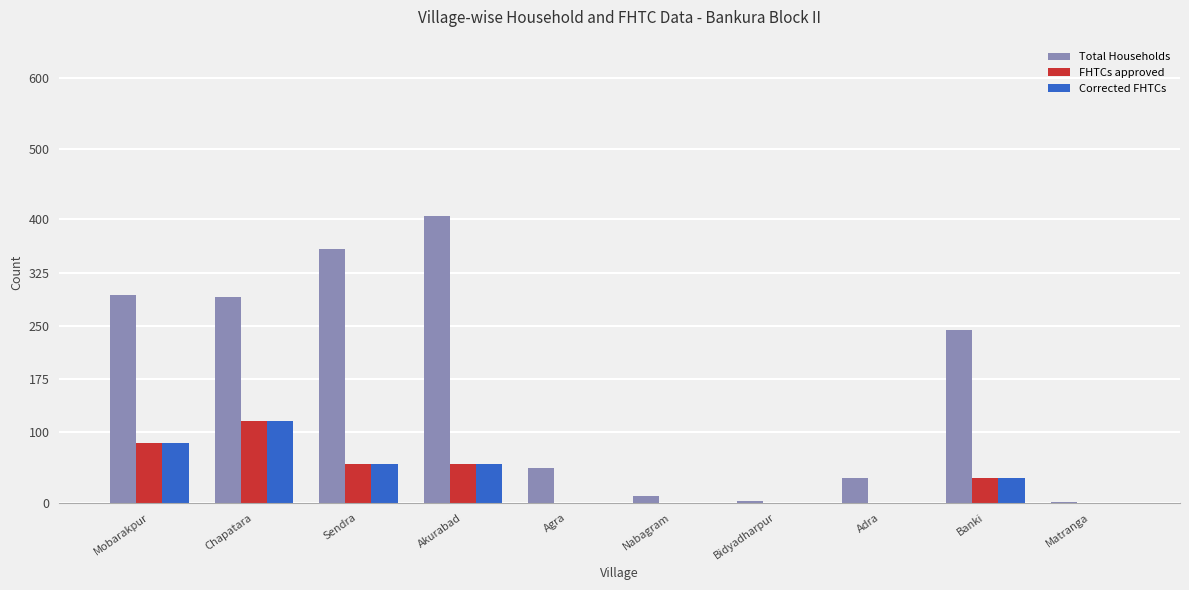

Is it true that Corrected FHTCs equals 23 at Sendra?

False